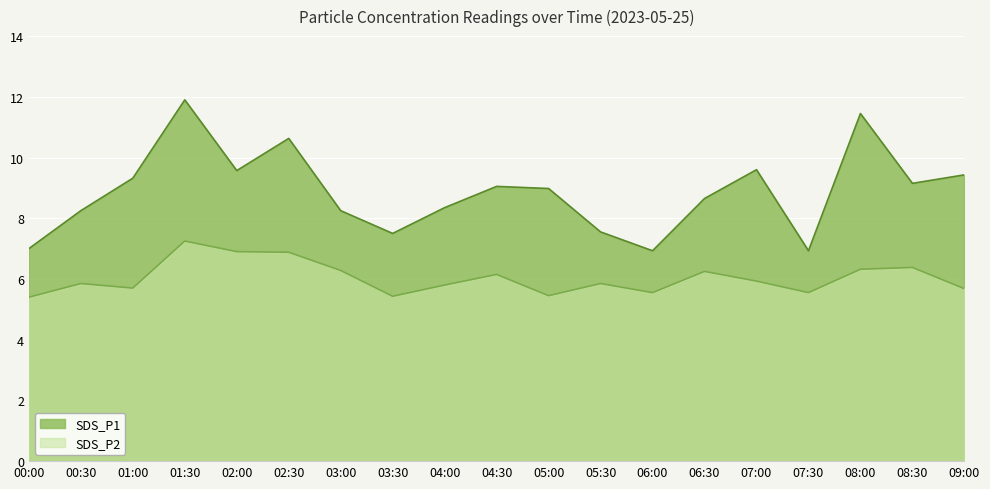

At which label does SDS_P1 first exceed 8?

00:30